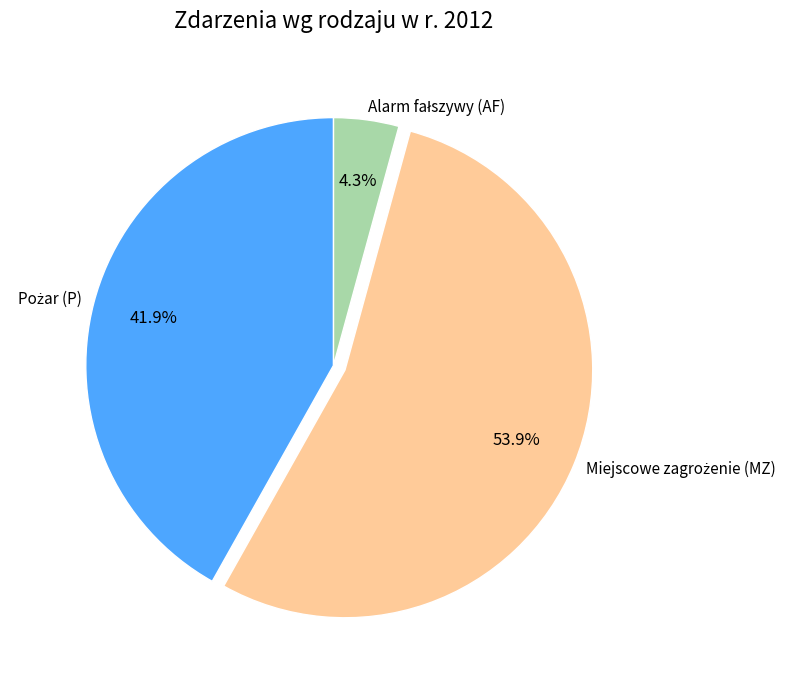

Is there any slice that represents more than half of the pie?

Yes